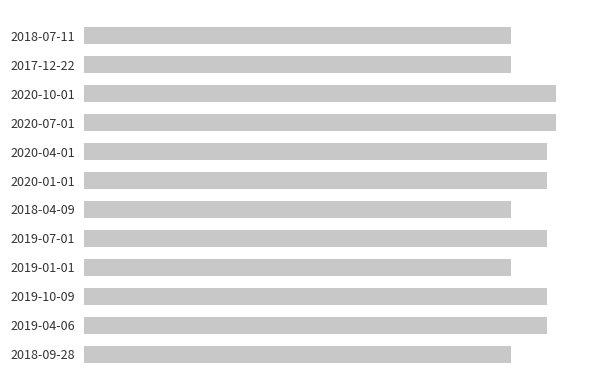

What is the difference between the second highest and minimum values?

14